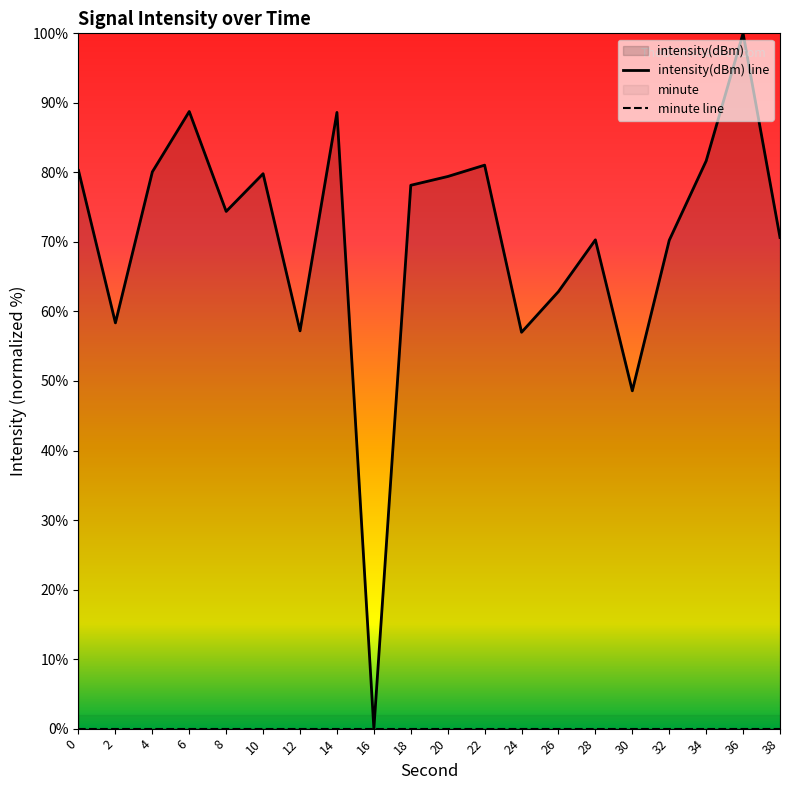

Which has a higher value, 32 or 10?

10